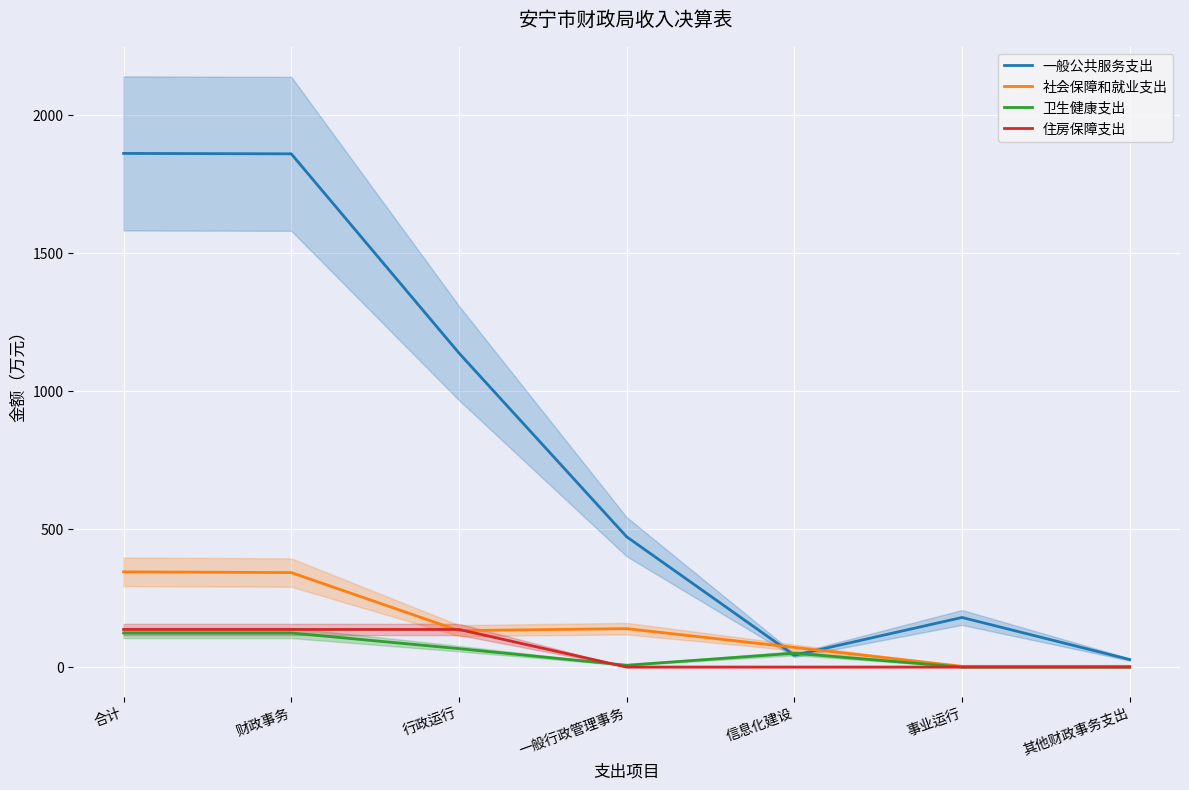

Reading left to right, what are all the values shown in this chart?

一般公共服务支出: 合计=1861.3	财政事务=1859.8	行政运行=1138.0	一般行政管理事务=472.2	信息化建设=42.6	事业运行=179.7	其他财政事务支出=27.3
社会保障和就业支出: 合计=345.1	财政事务=342.4	行政运行=132.0	一般行政管理事务=139.2	信息化建设=71.1	事业运行=2.7	其他财政事务支出=2.7
卫生健康支出: 合计=123.5	财政事务=123.5	行政运行=66.8	一般行政管理事务=6.6	信息化建设=50.1	事业运行=0.0	其他财政事务支出=0.0
住房保障支出: 合计=136.3	财政事务=136.3	行政运行=136.3	一般行政管理事务=0.0	信息化建设=0.0	事业运行=0.0	其他财政事务支出=0.0